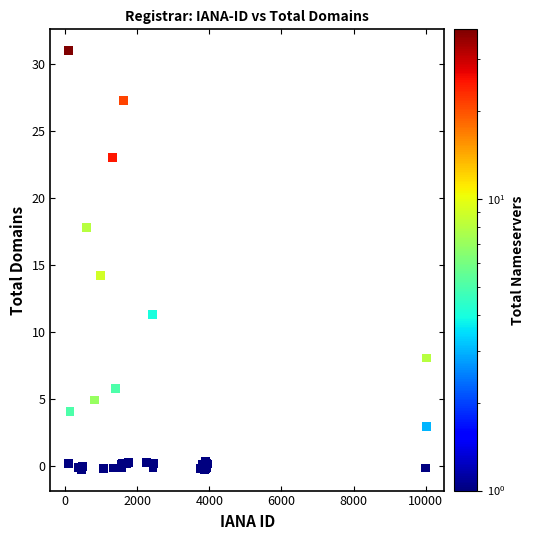

What Y value in the scatter plot is closest to 15?

14.2